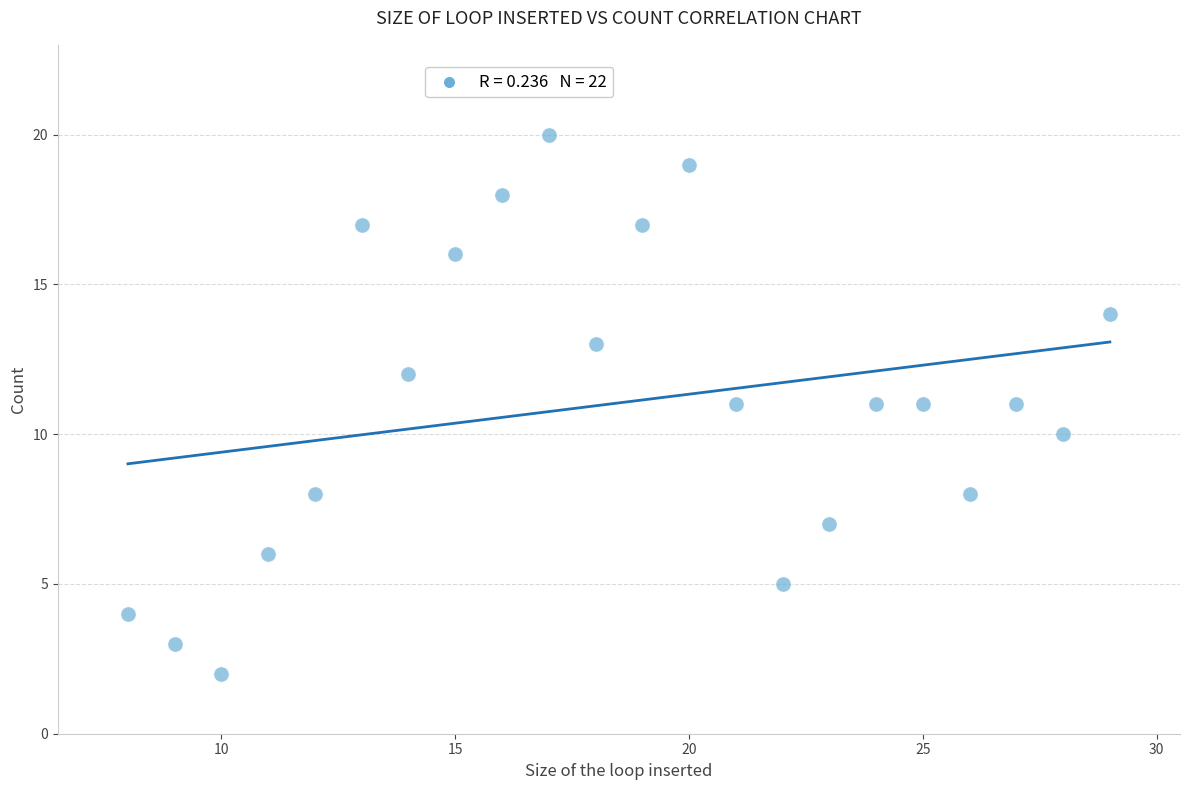

What is the range of X values (max minus min)?

21